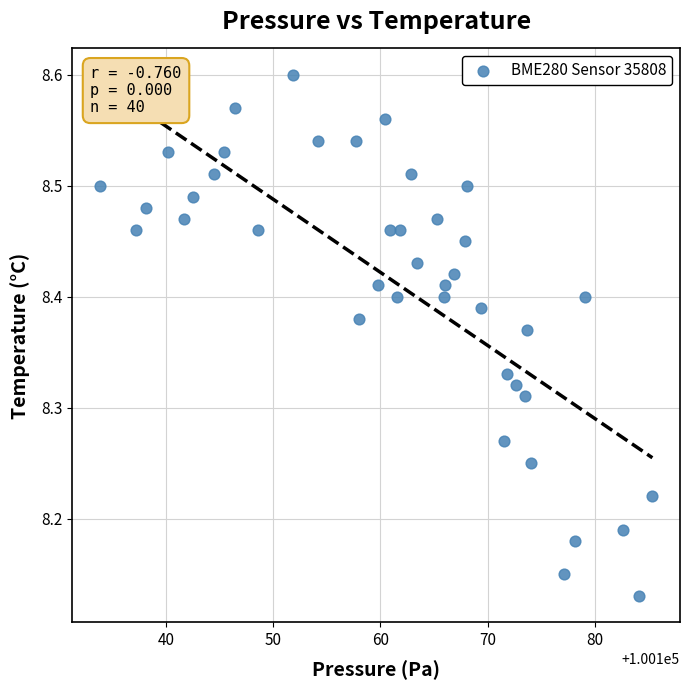

What is the range of Y values (max minus min)?

0.5